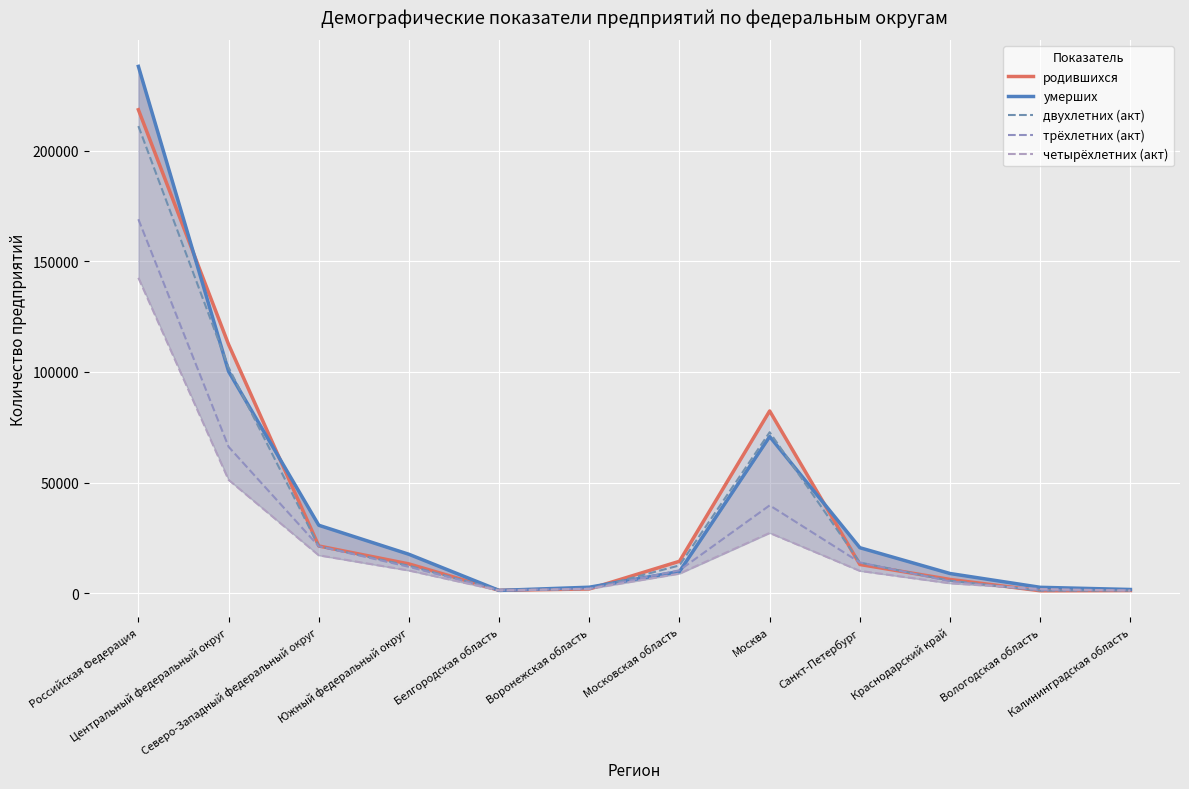

What value does the четырёхлетних (акт) series have at Белгородская область?

1208